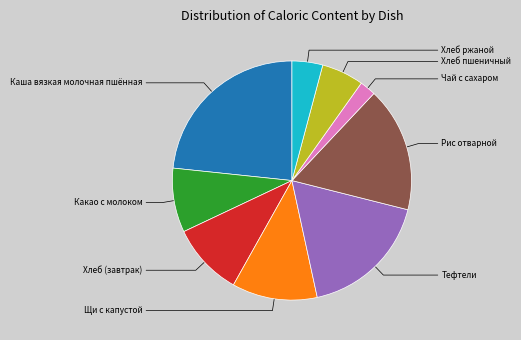

Does any single category account for the majority?

No